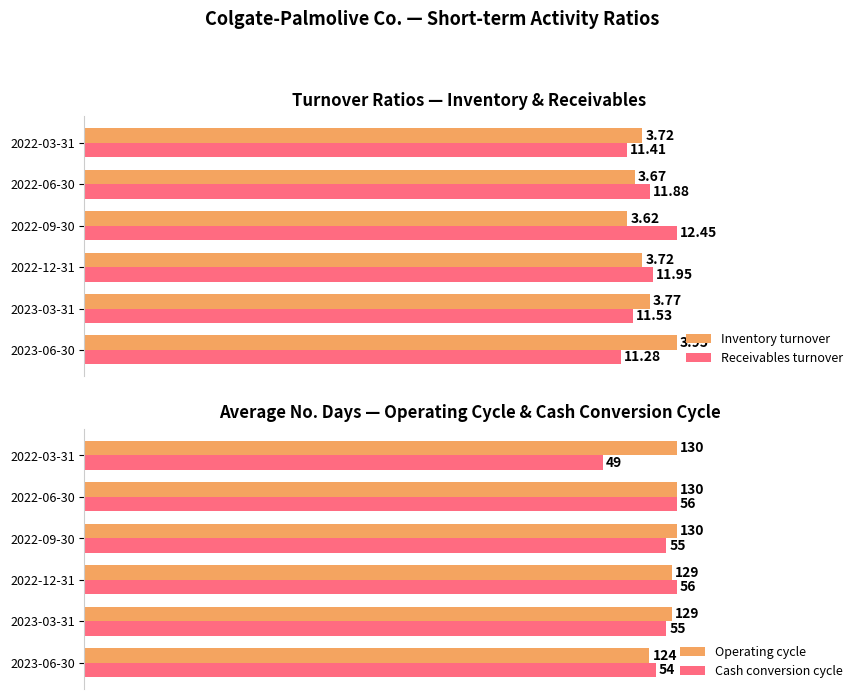

How many bars are there in total?

24